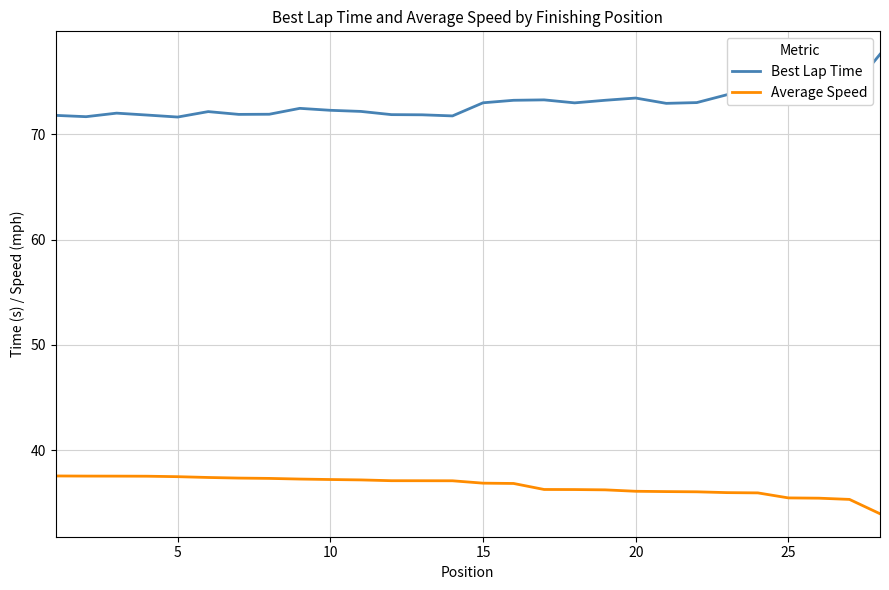

What is the maximum value shown in the chart?

77.6